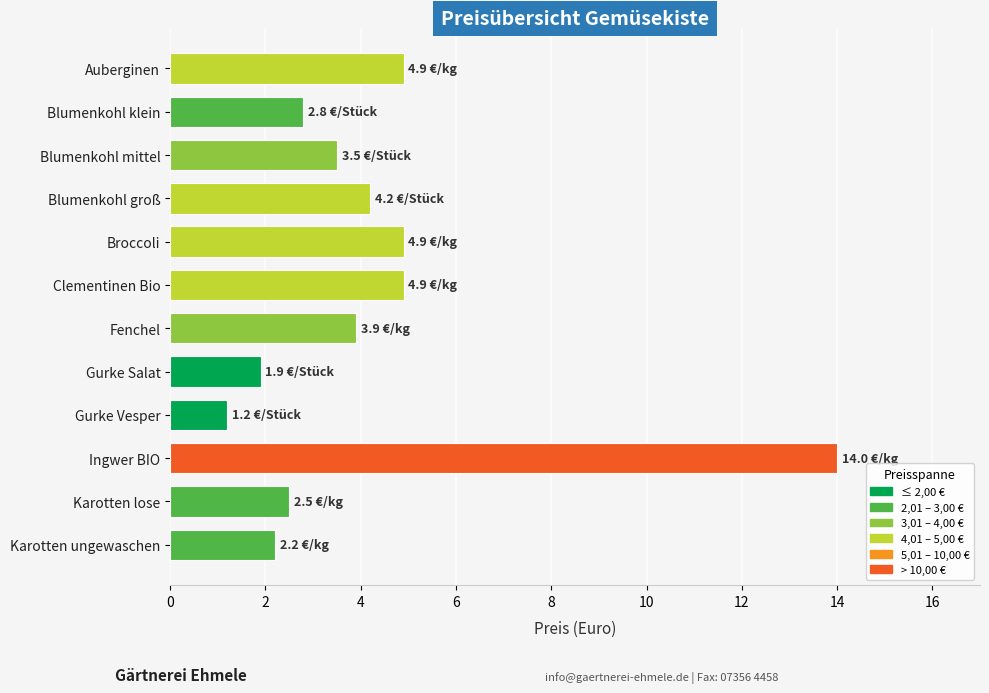

Reading top to bottom, list all the values displayed in this chart.

Auberginen=4.9	Blumenkohl klein=2.8	Blumenkohl mittel=3.5	Blumenkohl groß=4.2	Broccoli=4.9	Clementinen Bio=4.9	Fenchel=3.9	Gurke Salat=1.9	Gurke Vesper=1.2	Ingwer BIO=14.0	Karotten lose=2.5	Karotten ungewaschen=2.2